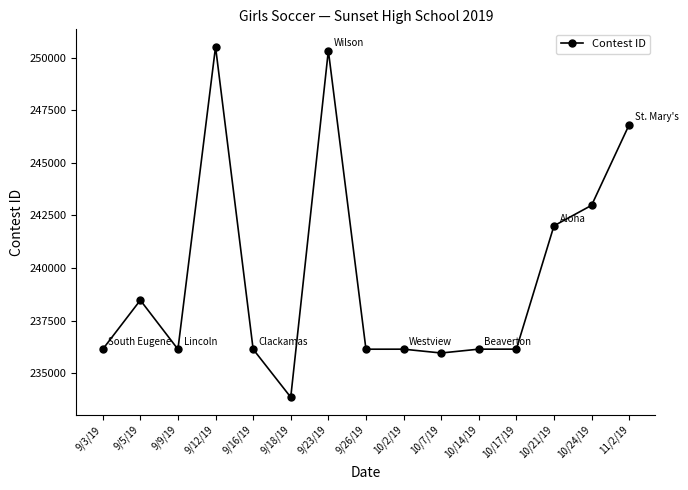

Read the value at 10/17/19.

236148